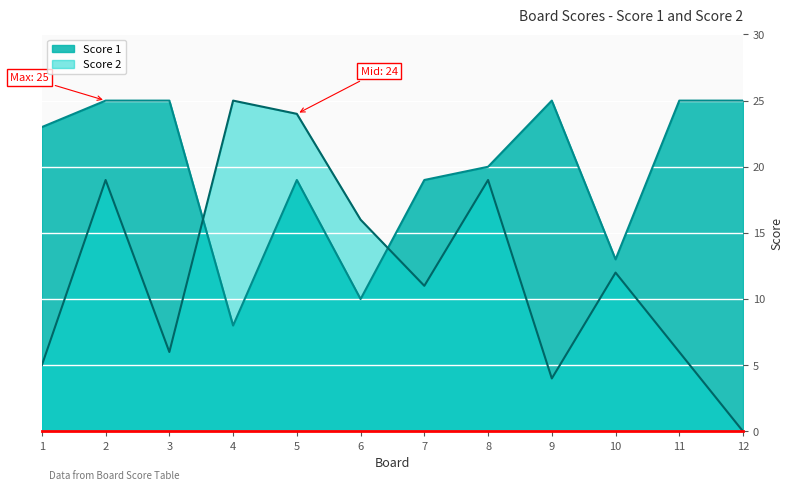

What is the highest value of the Score 1 series?

25